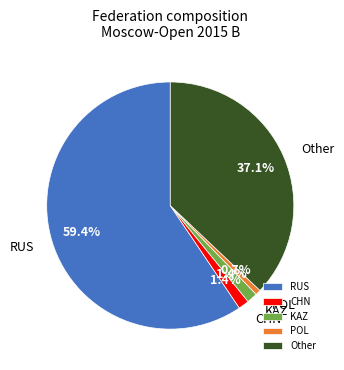

Which slice represents more than half of the pie?

RUS